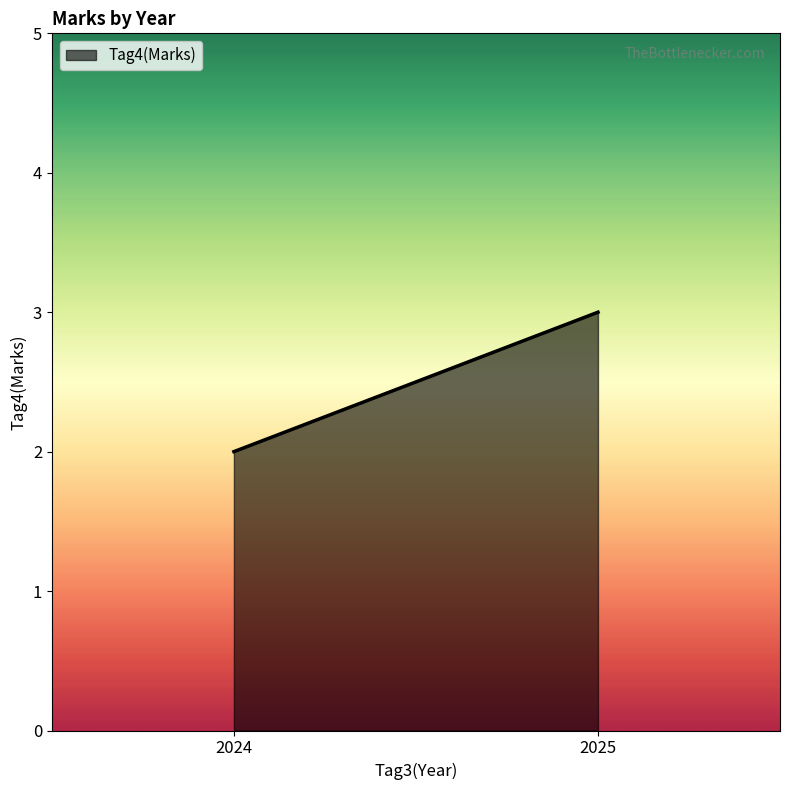

What is the smallest value displayed?

2